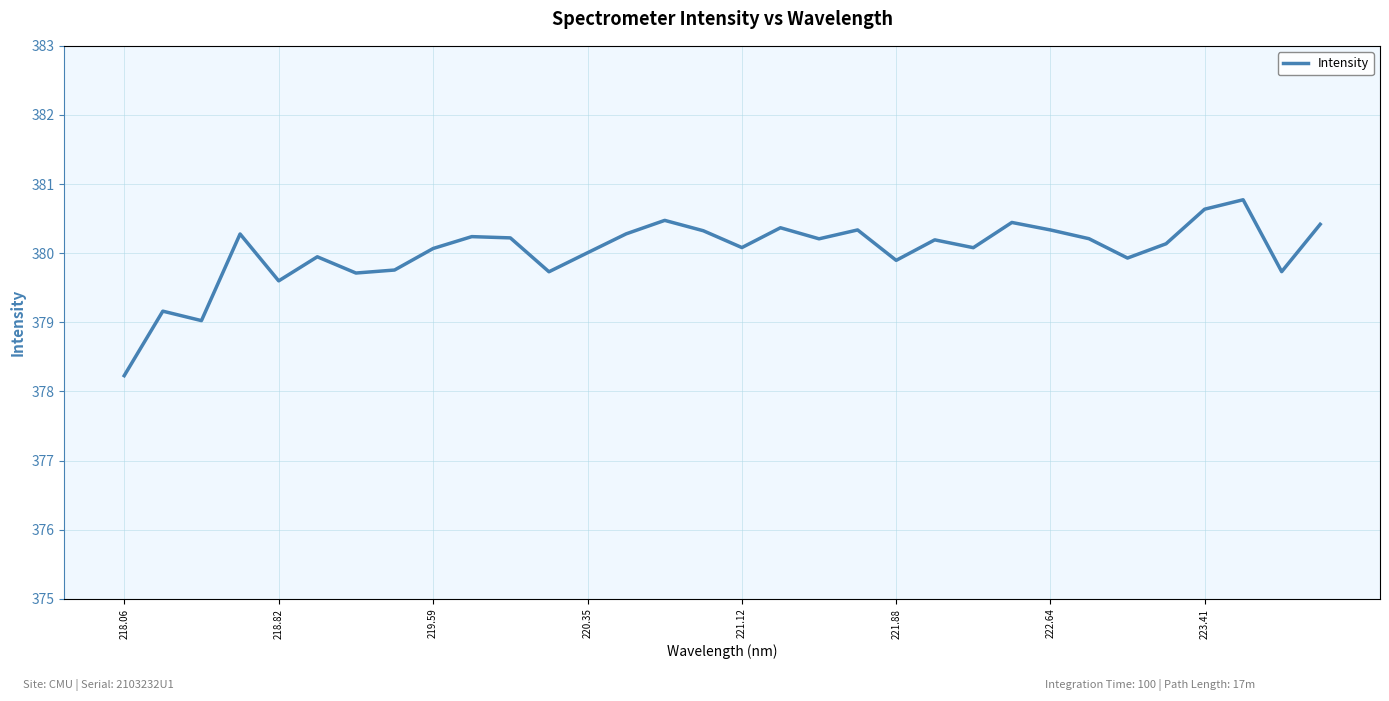

What is the greatest value displayed?

380.8